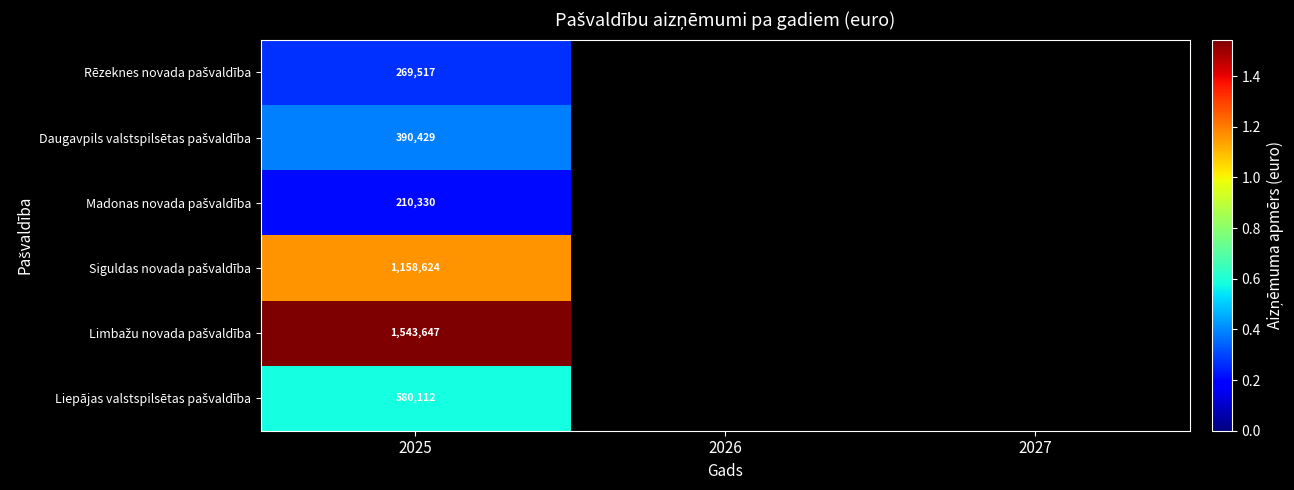

What is the spread (max minus min) of values at 2025?

1333317